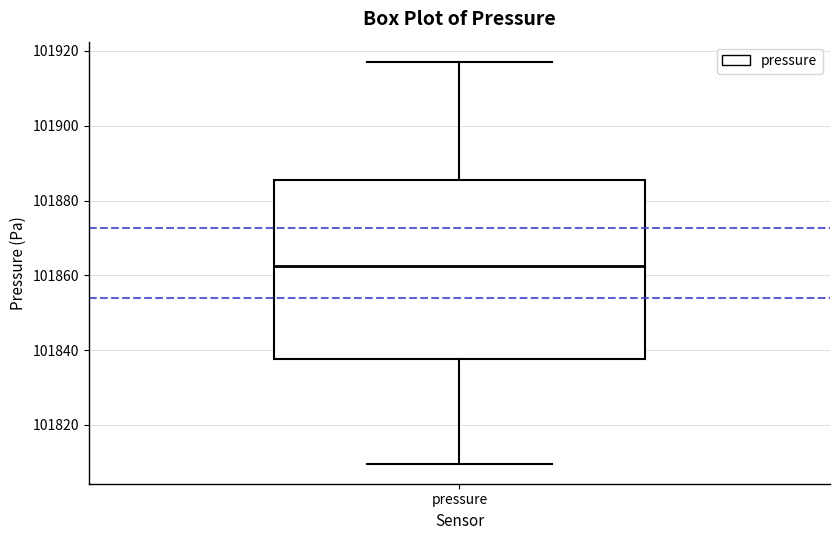

Transcribe this box plot: give where the median line is, the range the box spans, and where the two whiskers end, as read against the y-axis. The values are not printed on the chart, so give them approximately, as read against the axis.

median 101862, box 101838 to 101886, whiskers 101810 to 101918